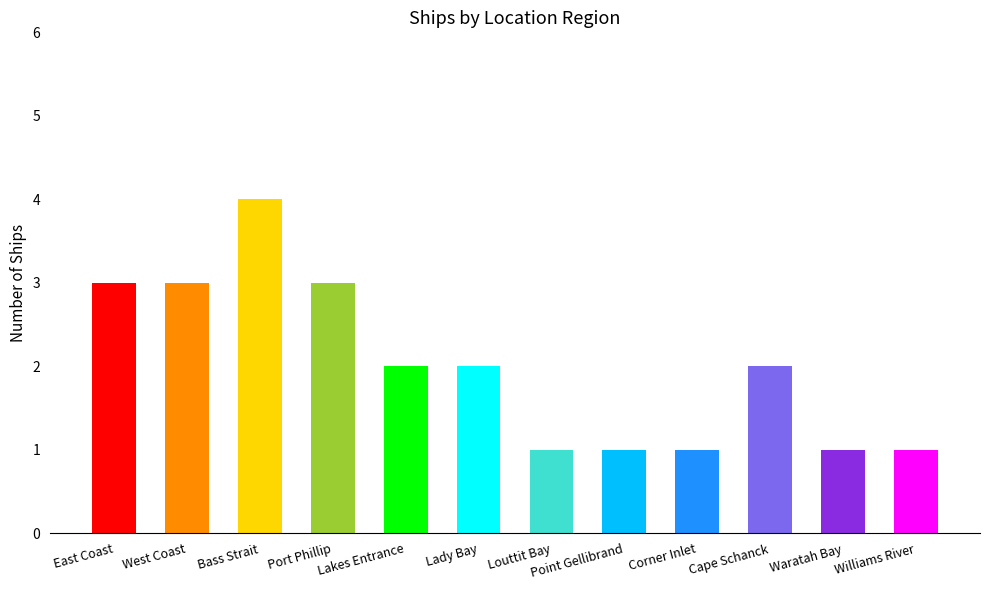

What is the difference between the maximum and minimum values?

3